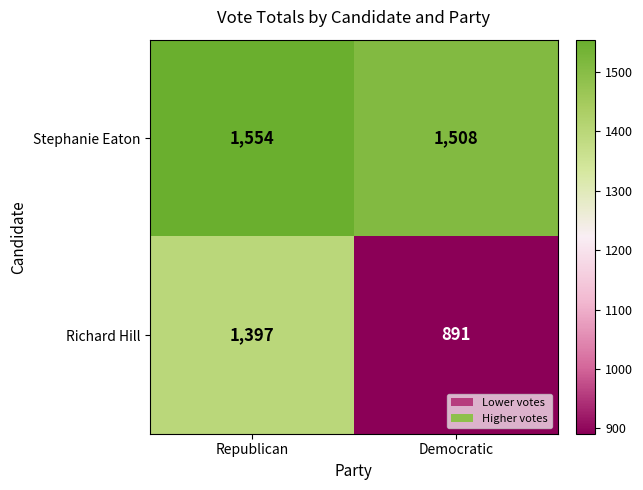

What is the difference between the Richard Hill values at Republican and Democratic?

506